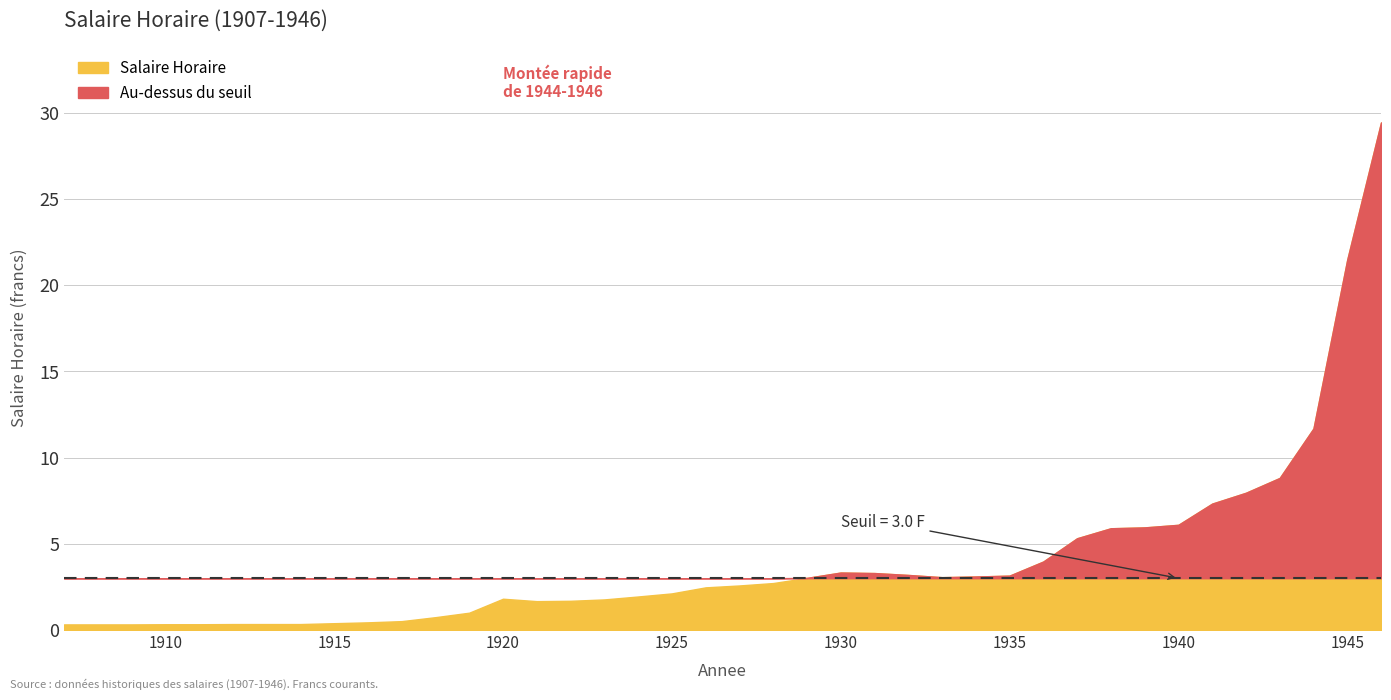

True or false: the data shows 43.9 at 1946.

False